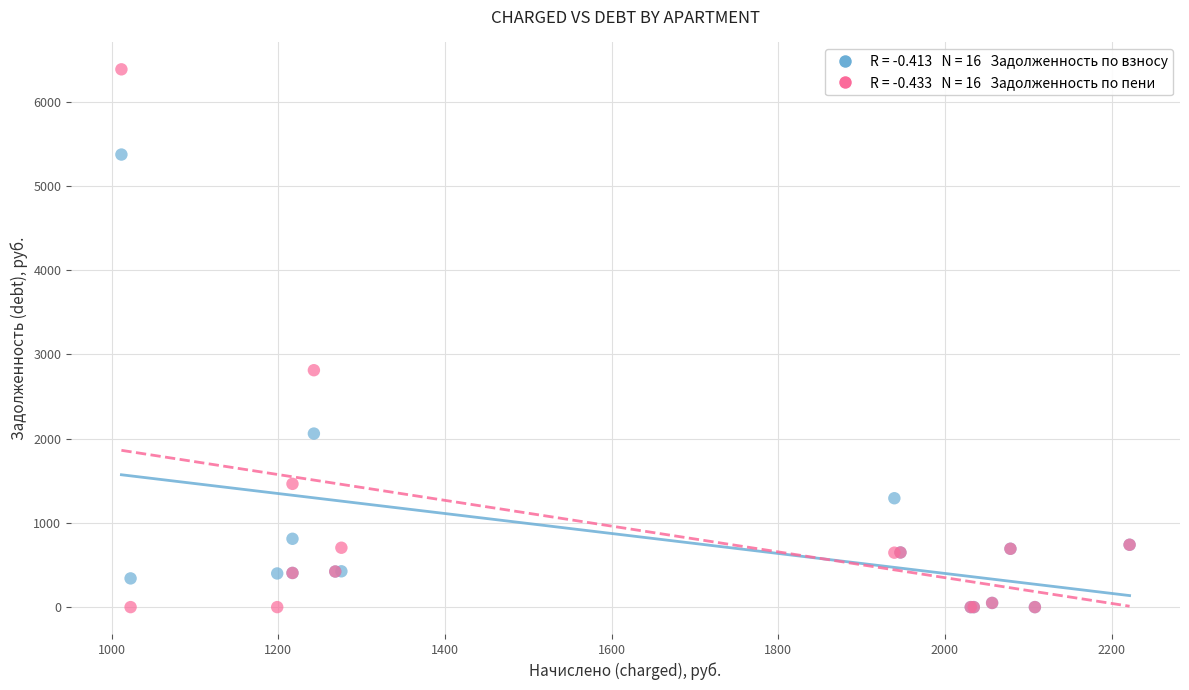

Across all series, what Y value is closest to 3192?

2813.0